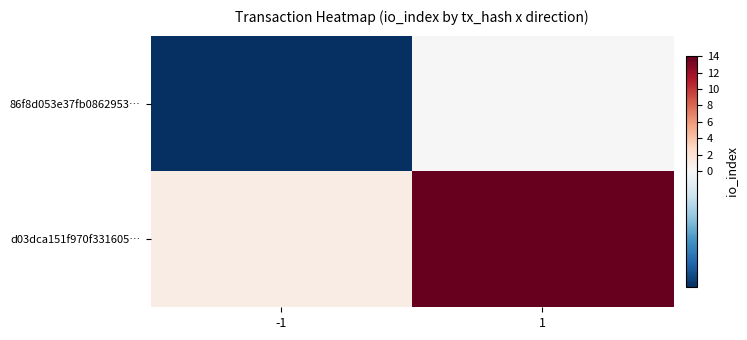

Between 1 and -1, which is larger?

1